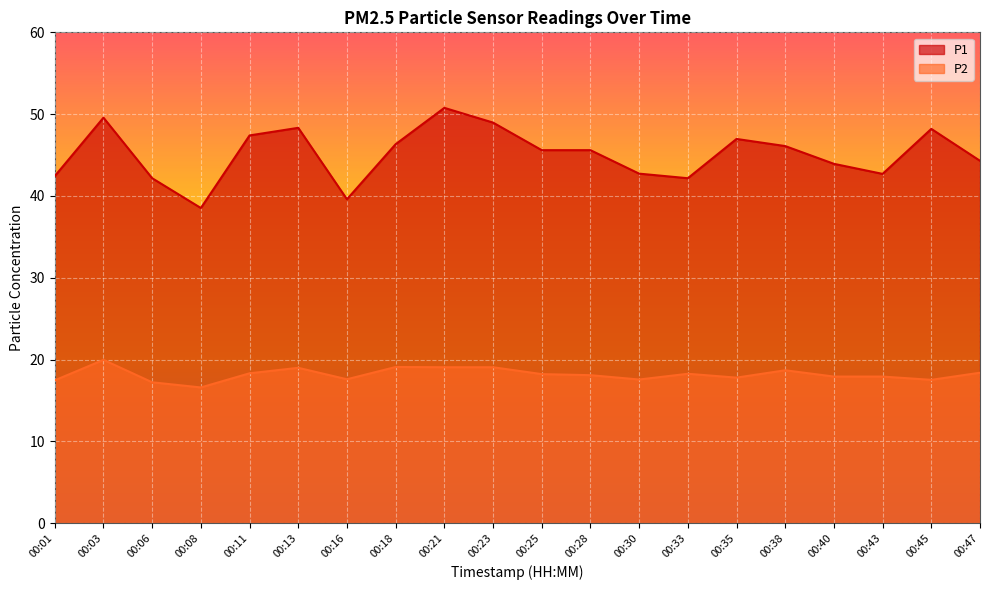

Reading left to right, list all the values displayed in this chart.

P1: 00:01=42.4	00:03=49.6	00:06=42.2	00:08=38.5	00:11=47.4	00:13=48.3	00:16=39.6	00:18=46.3	00:21=50.8	00:23=49.0	00:25=45.6	00:28=45.6	00:30=42.7	00:33=42.2	00:35=47.0	00:38=46.1	00:40=43.9	00:43=42.7	00:45=48.2	00:47=44.3
P2: 00:01=17.5	00:03=20.0	00:06=17.2	00:08=16.6	00:11=18.3	00:13=19.0	00:16=17.6	00:18=19.1	00:21=19.1	00:23=19.1	00:25=18.2	00:28=18.1	00:30=17.6	00:33=18.3	00:35=17.8	00:38=18.7	00:40=17.9	00:43=17.9	00:45=17.5	00:47=18.4